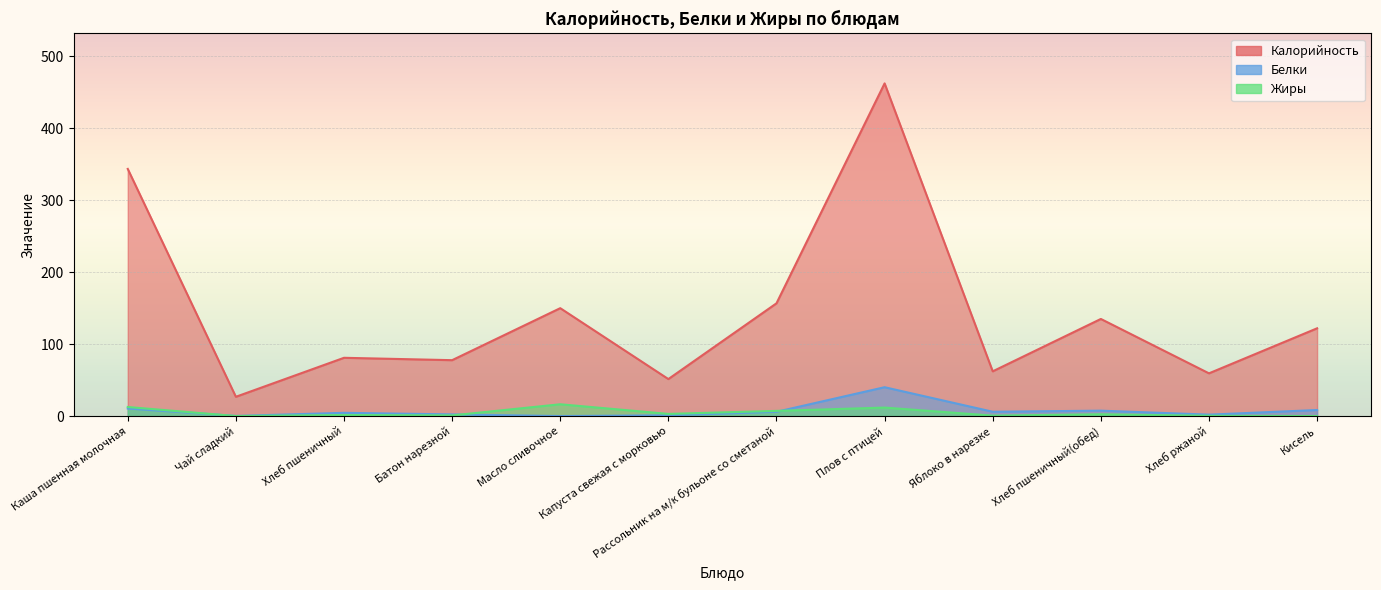

What is the value of the Калорийность point at the 12th from the left?

122.0